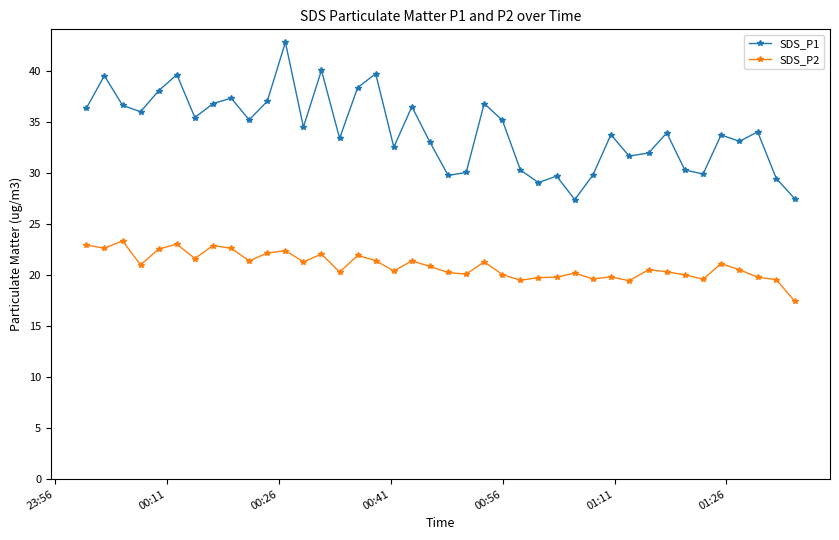

What is the maximum value shown in the chart?

42.8